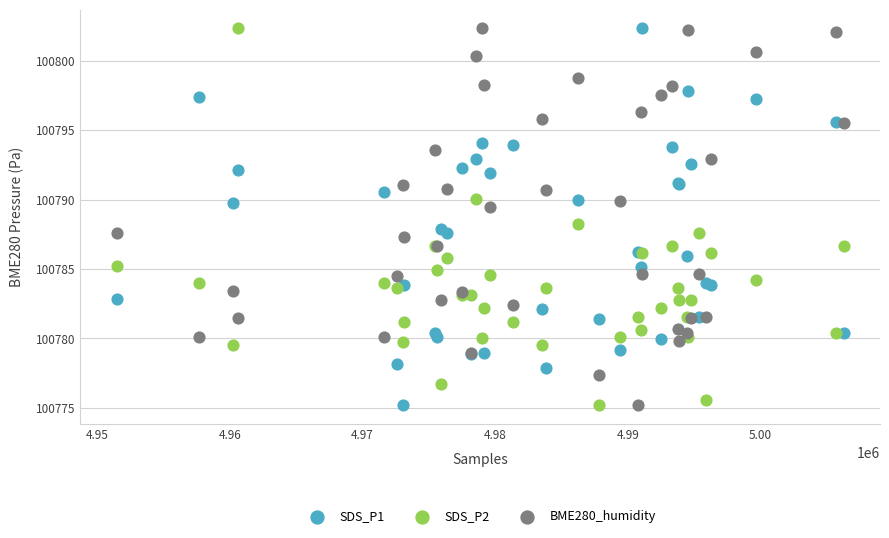

What is the X range (max minus min) for the scatter plot?

54835.0